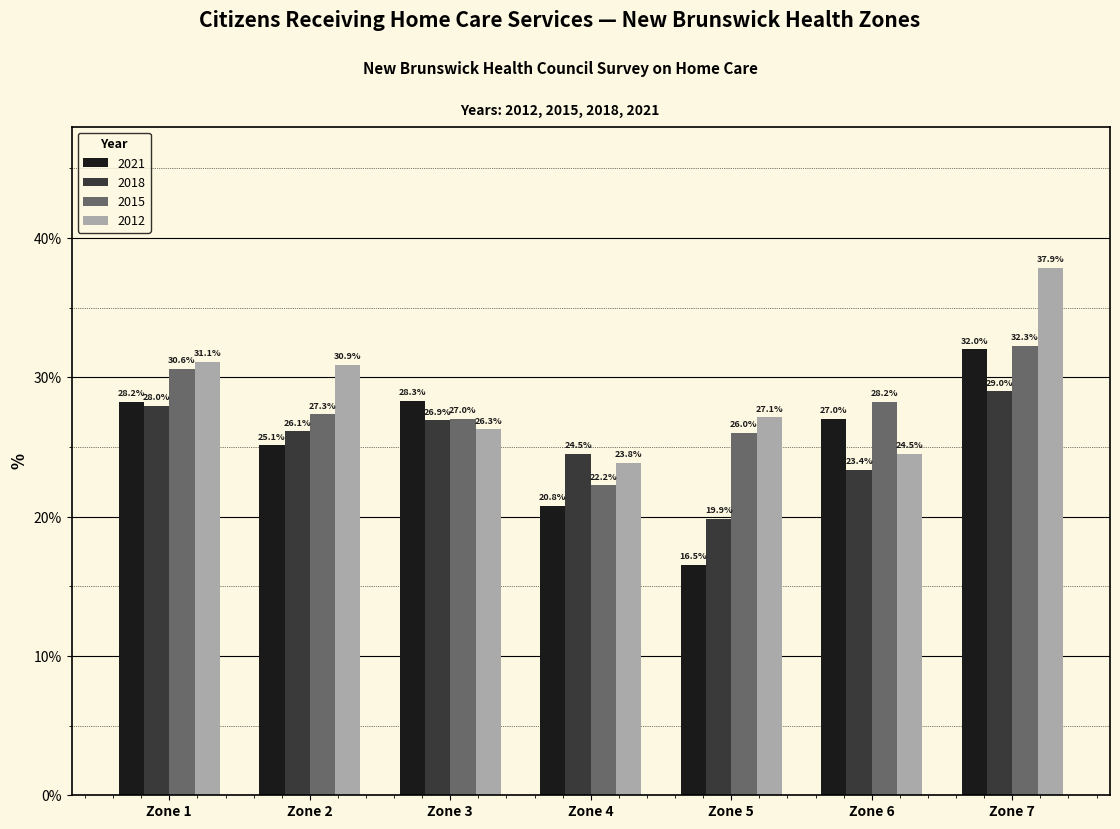

How many data points in 2012 are above 27?

4